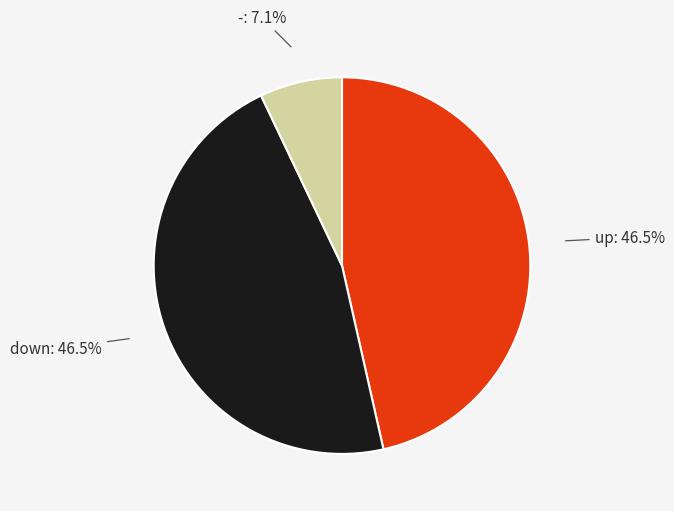

Is there a majority slice in this chart?

No